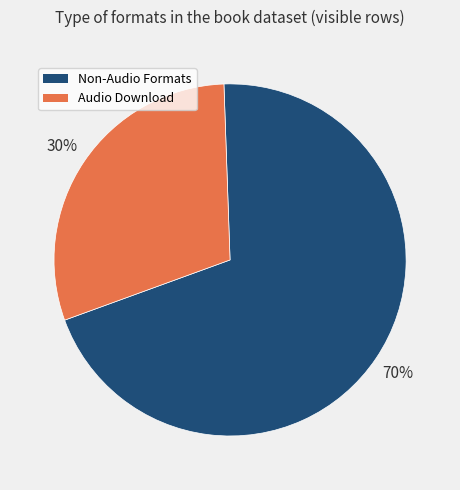

Does any single category account for the majority?

Yes